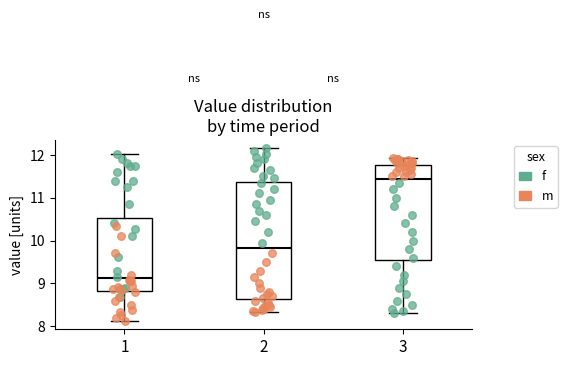

Which box has the highest median line?

3